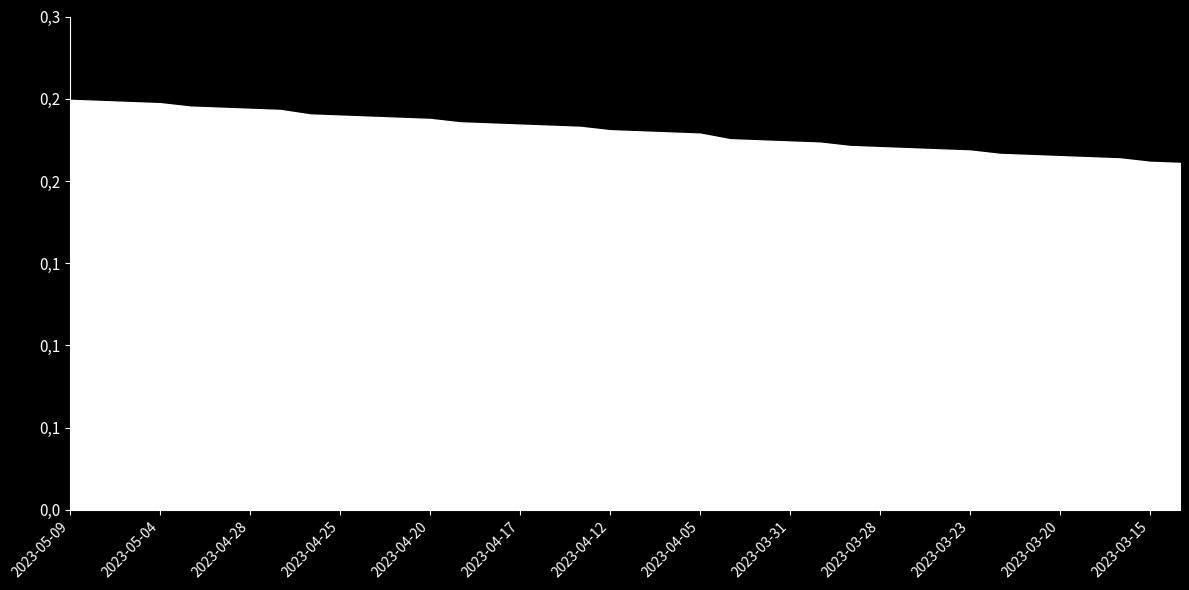

True or false: there are more than 2 points higher than both neighbors.

False